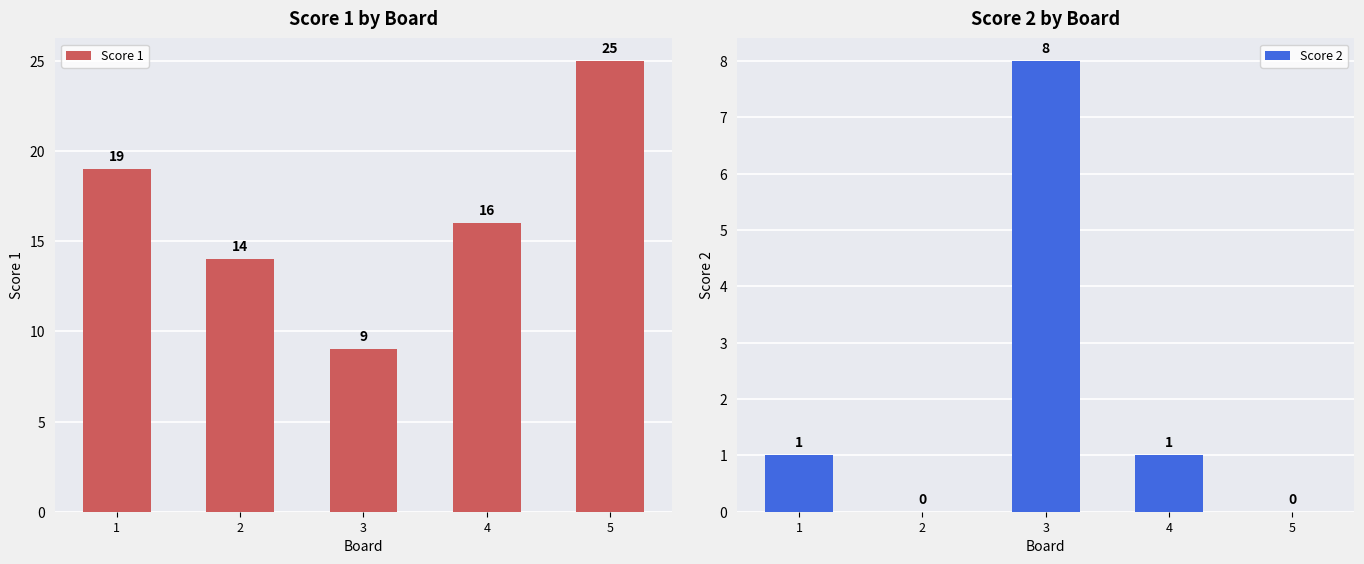

Reading left to right, extract all data points from this chart.

Score 1: 1=19	2=14	3=9	4=16	5=25
Score 2: 1=1	2=0	3=8	4=1	5=0